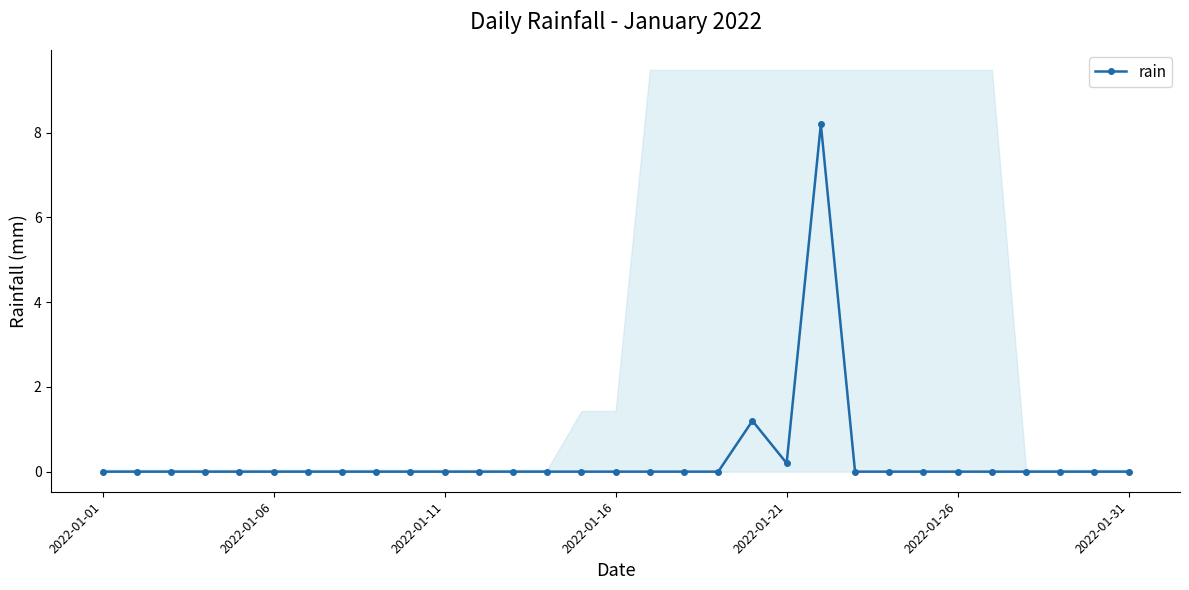

True or false: rain has more than 0 interior local peaks.

True